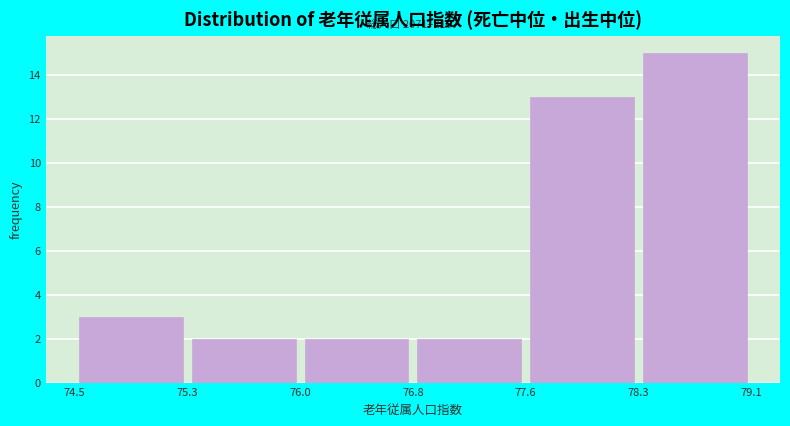

Over which range of the x-axis is the bar tallest?

78.3 to 79.1